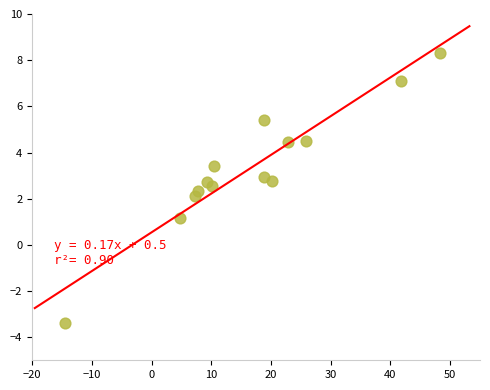

What is the range of Y values (max minus min)?

11.7